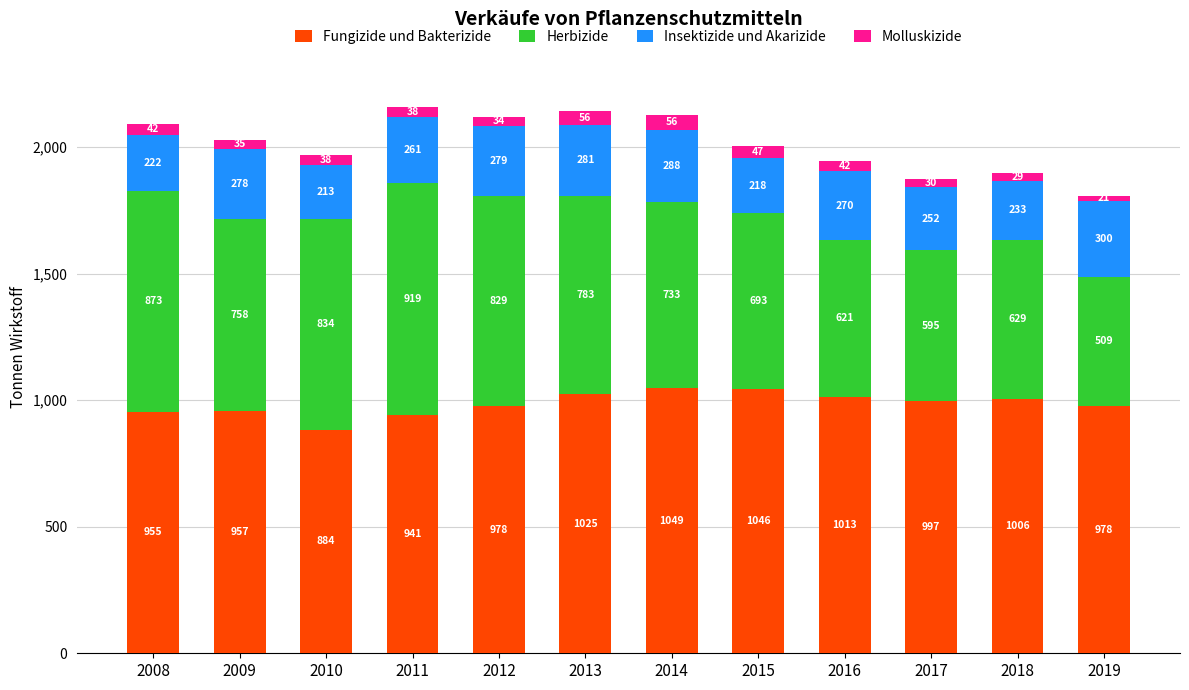

At which category is the sum across all series the highest?

2011